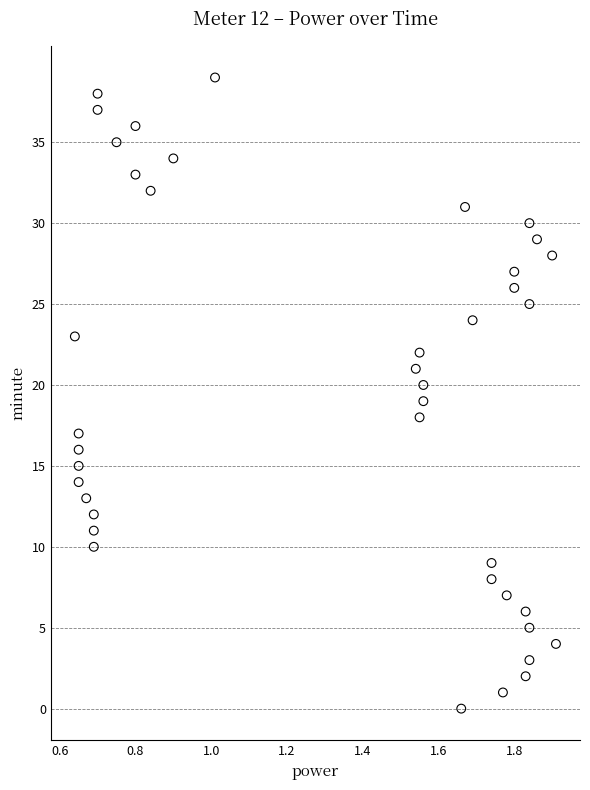

What is the range of Y values (max minus min)?

39